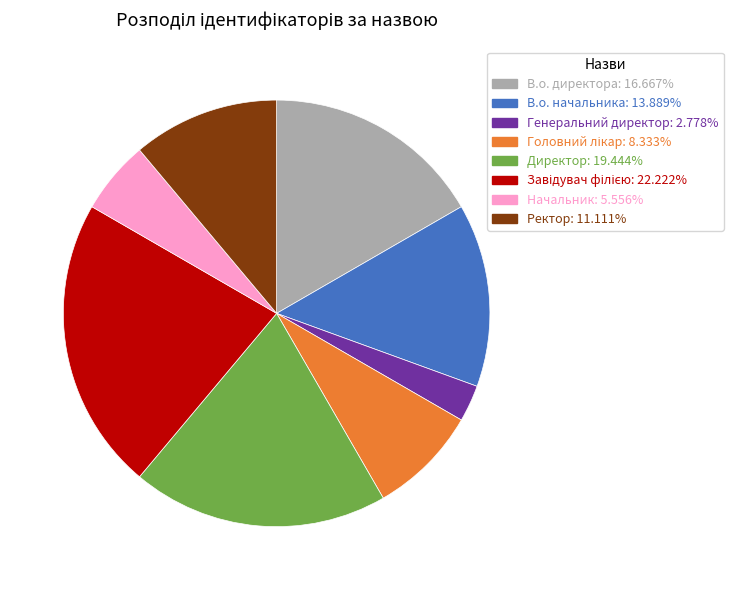

The Директор slice represents 6% of the pie. True or false?

False